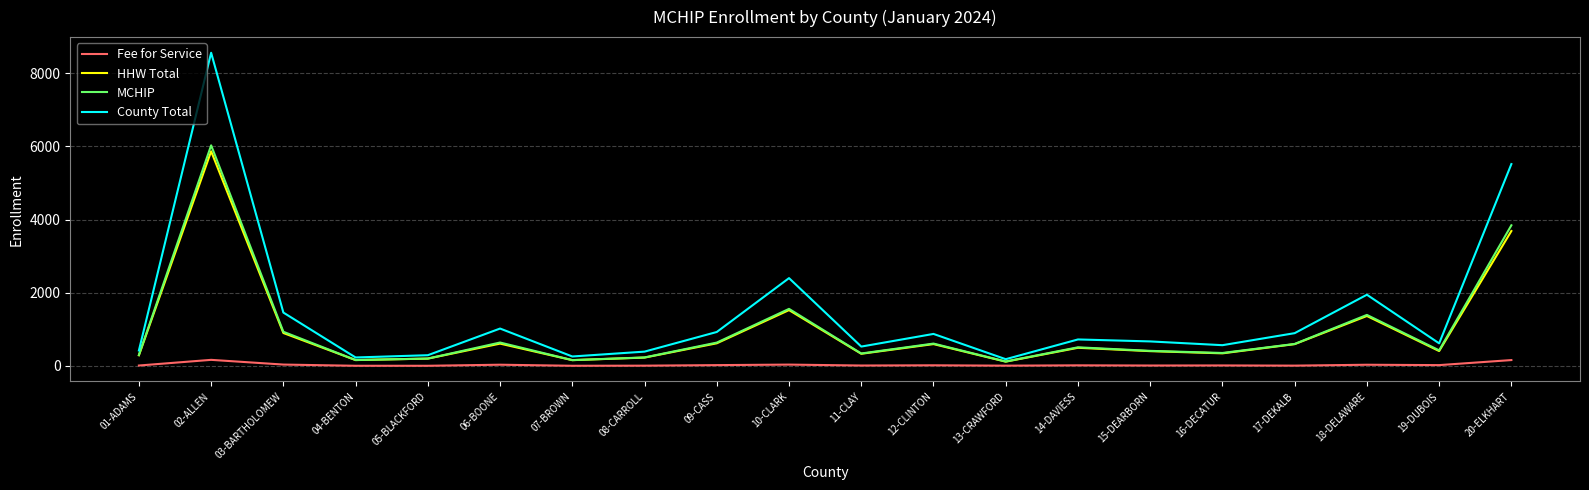

Which series has the widest spread of values?

County Total